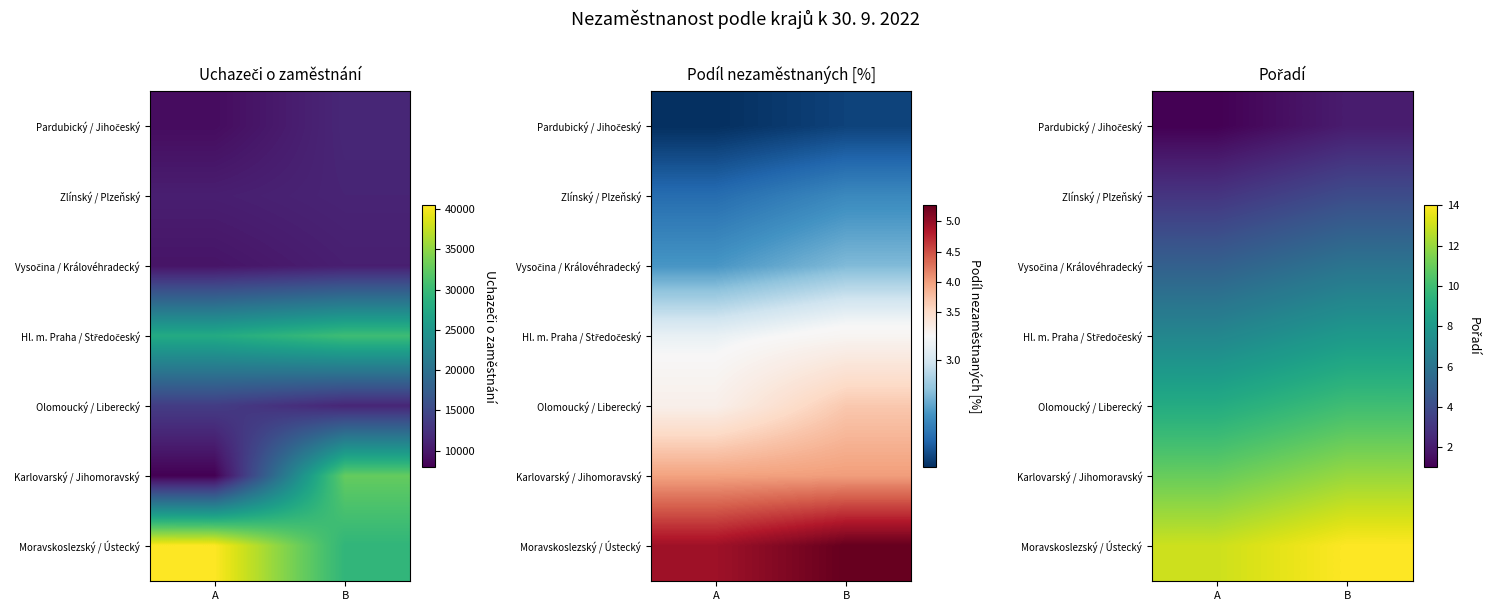

At A, list the series in order from smallest to largest.

Pardubický / Jihočeský, Zlínský / Plzeňský, Vysočina / Královéhradecký, Hl. m. Praha / Středočeský, Olomoucký / Liberecký, Karlovarský / Jihomoravský, Moravskoslezský / Ústecký